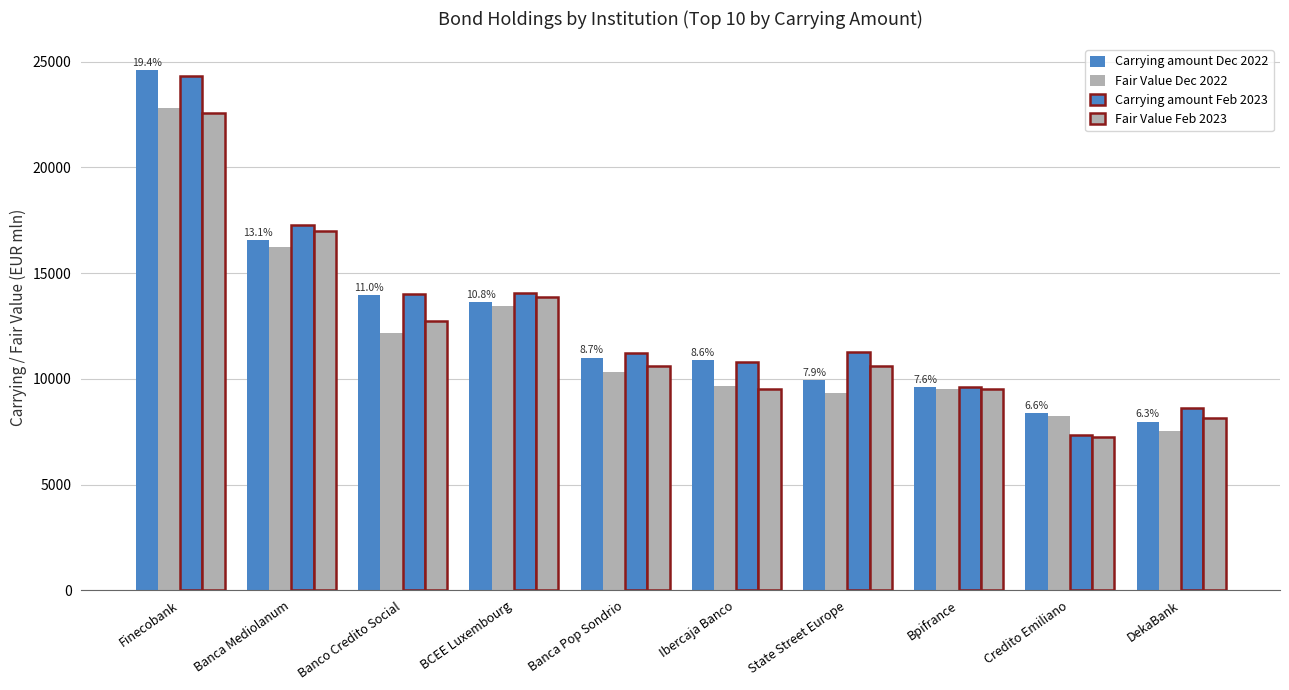

How many bars are there in each group?

4